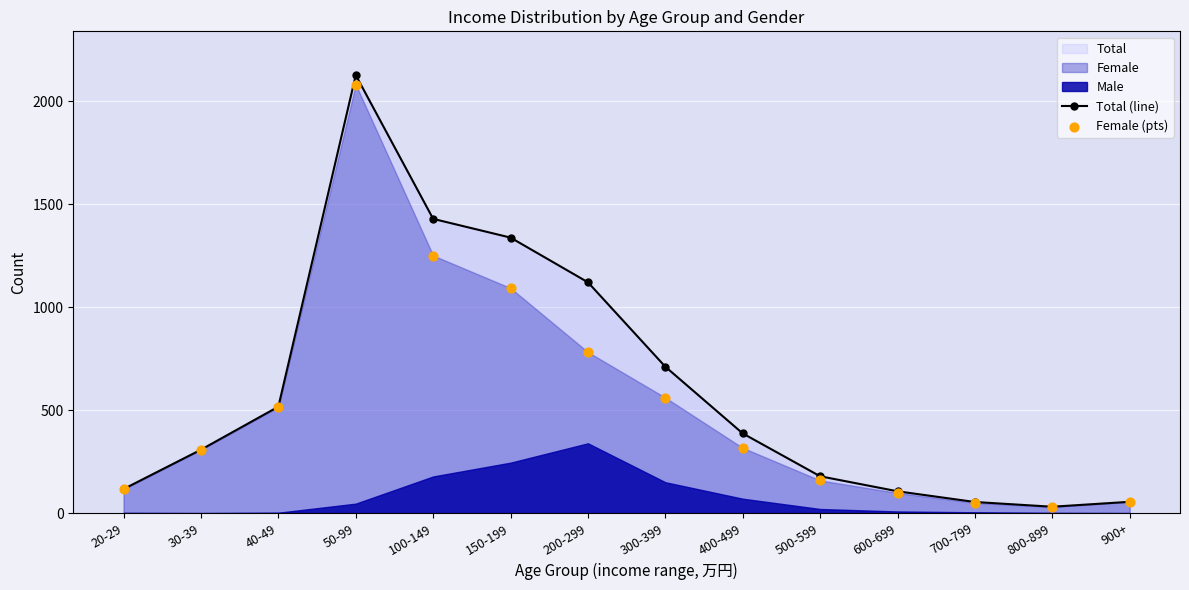

Is the value of Total (line) at 600-699 greater than the value of Female (pts) at 600-699?

Yes